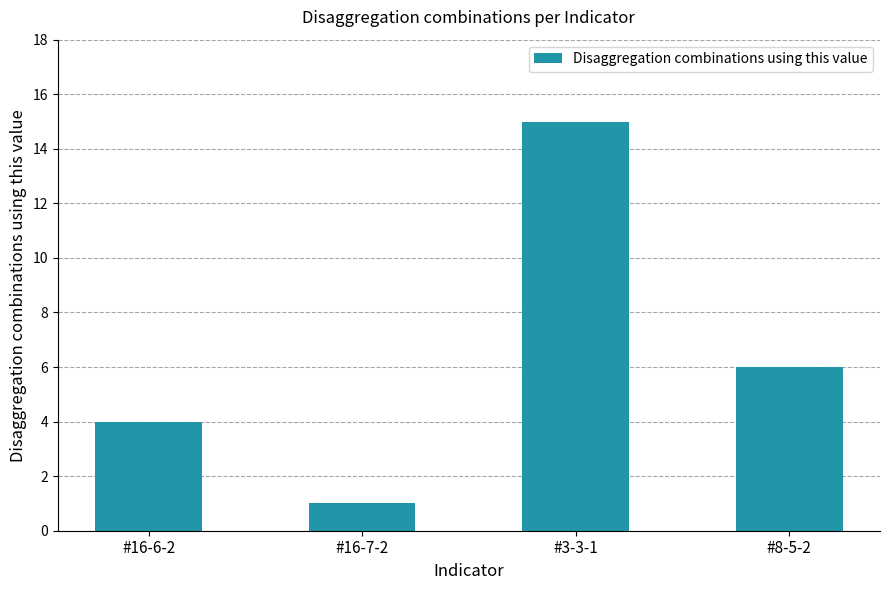

What is the approximate value at #16-7-2?

1